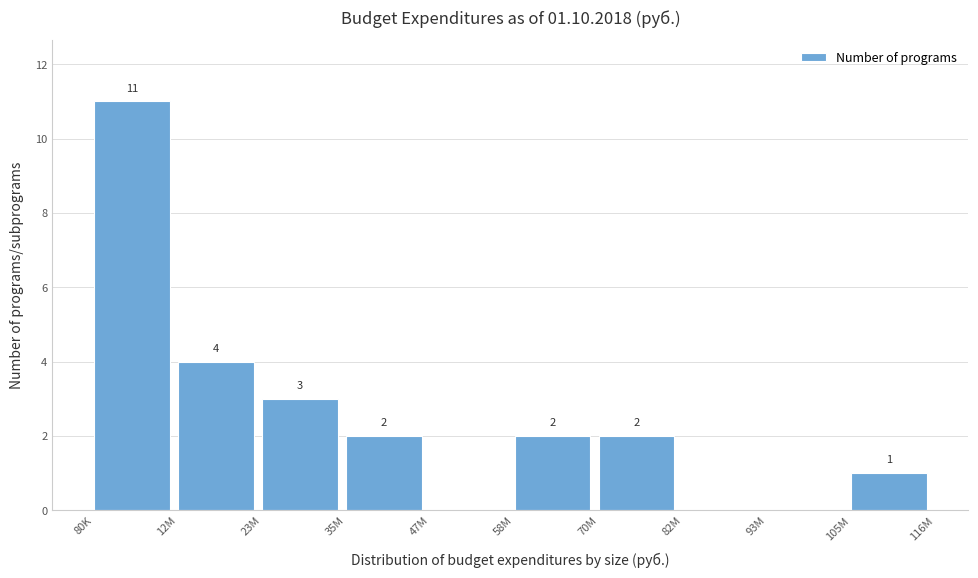

Reading left to right, what are all the values shown in this chart?

80K=11	12M=4	23M=3	35M=2	47M=0	58M=2	70M=2	82M=0	93M=0	105M=1